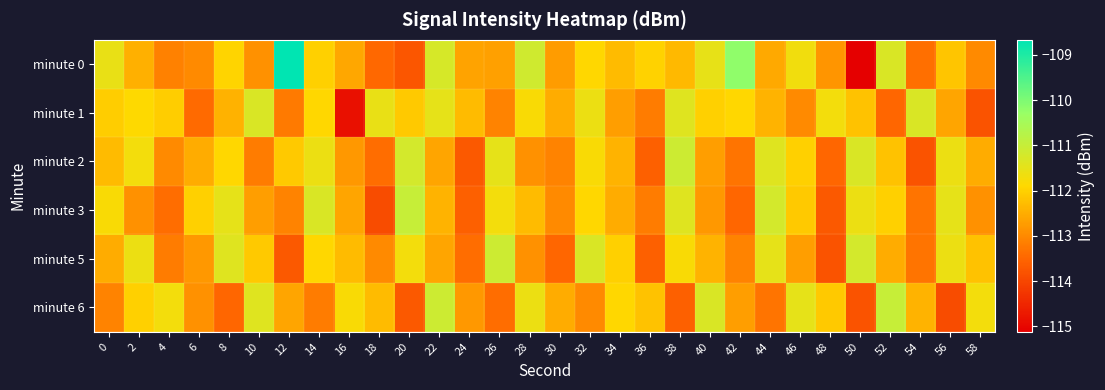

Which category has the highest value across all series?

12